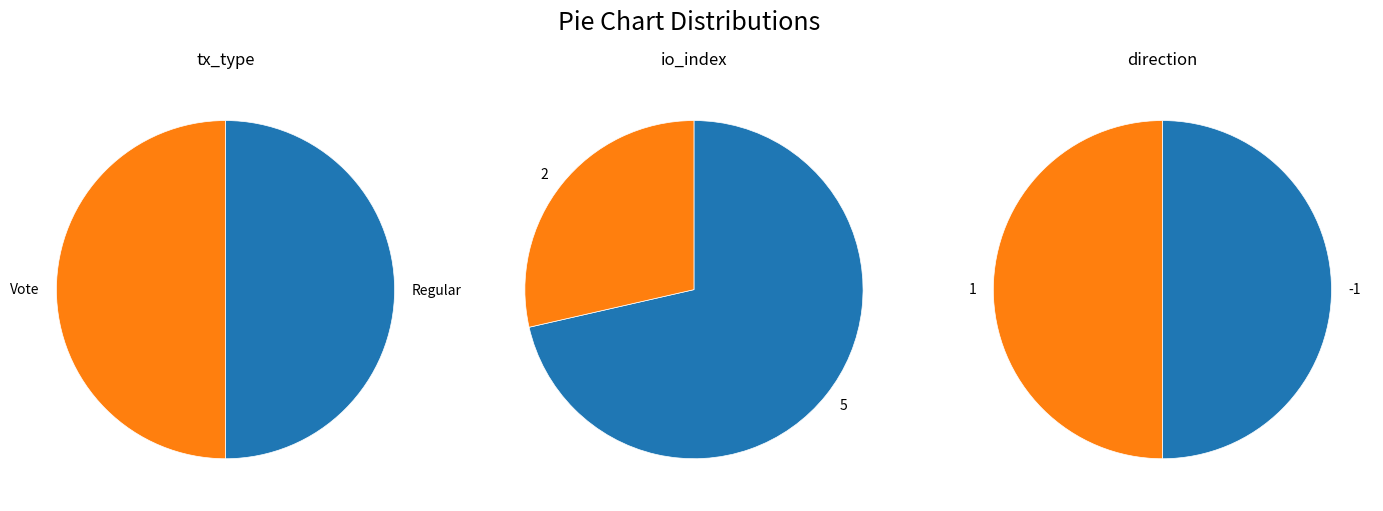

How many segments does this pie chart have?

2